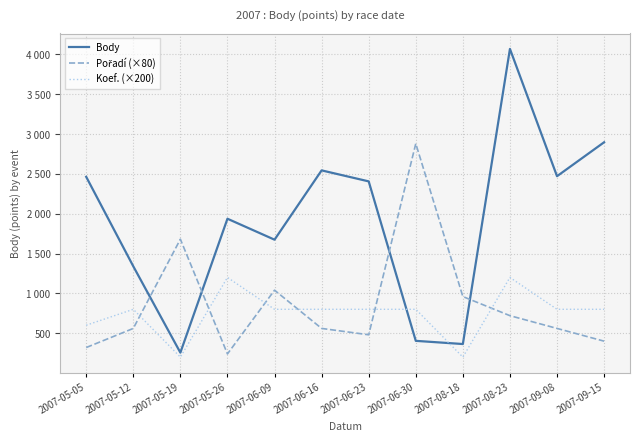

Rank the categories by Pořadí (×80) value from highest to lowest.

2007-06-30, 2007-05-19, 2007-06-09, 2007-08-18, 2007-08-23, 2007-05-12, 2007-06-16, 2007-09-08, 2007-06-23, 2007-09-15, 2007-05-05, 2007-05-26